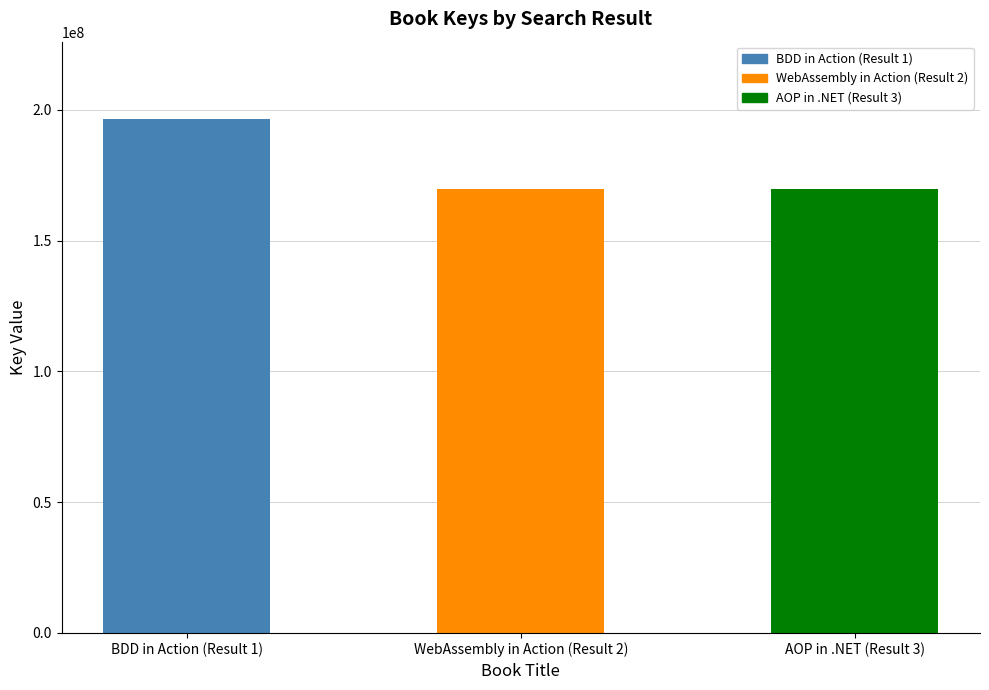

How many categories are shown in the chart?

3